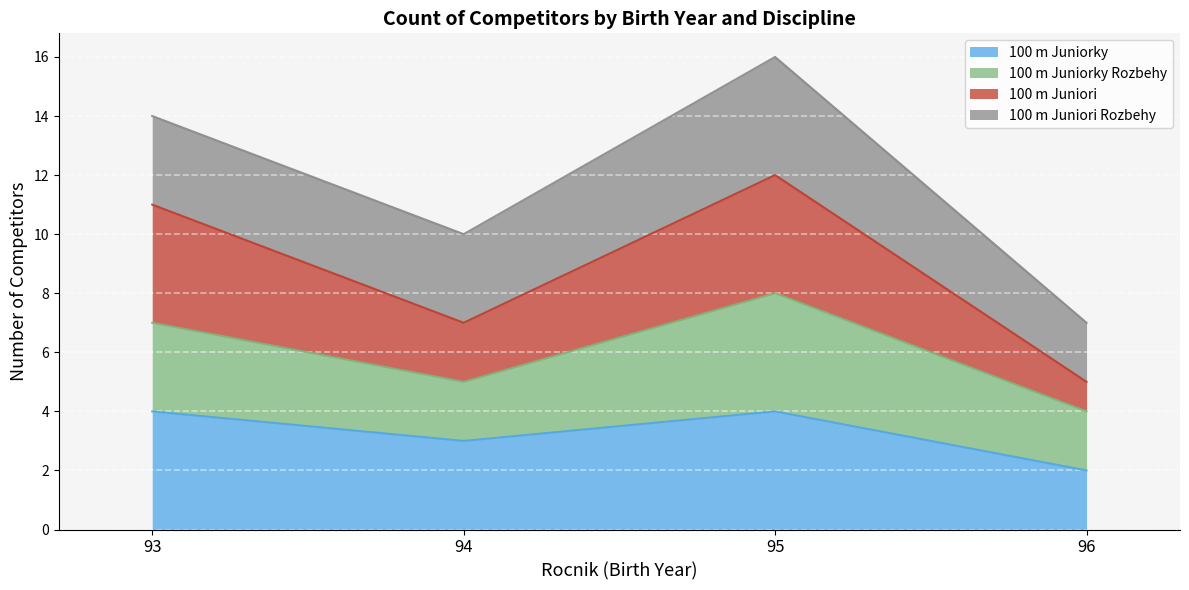

True or false: 100 m Juniorky and 100 m Juniori intersect in this chart.

False